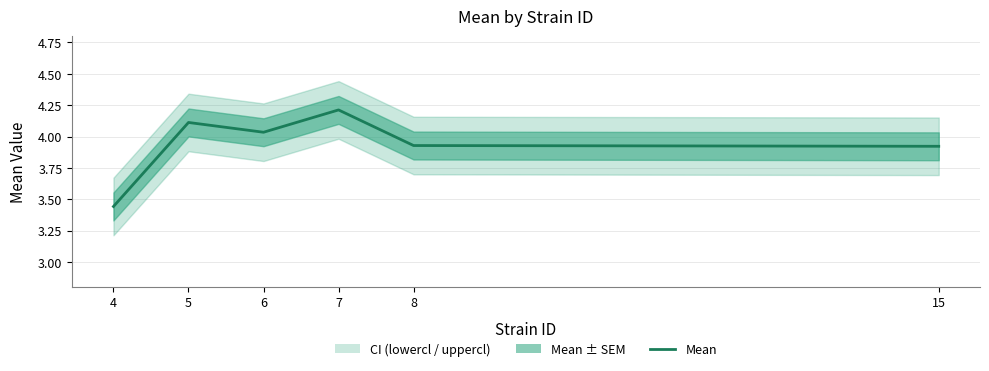

What is the difference between the values at 8 and 6?

0.1